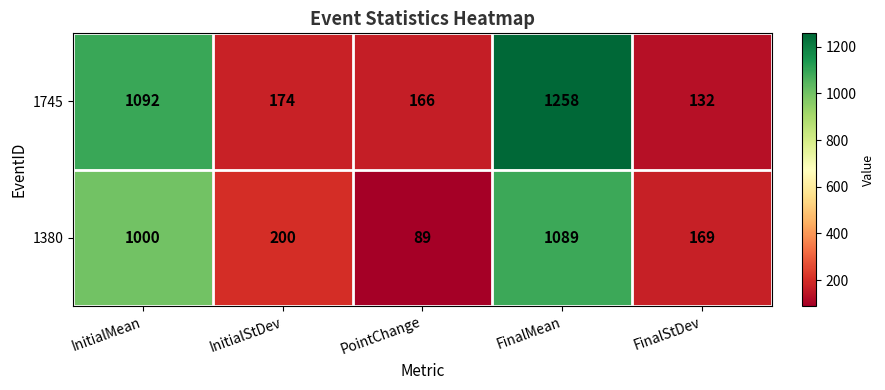

Is it true that 1380 equals 1089 at FinalMean?

True